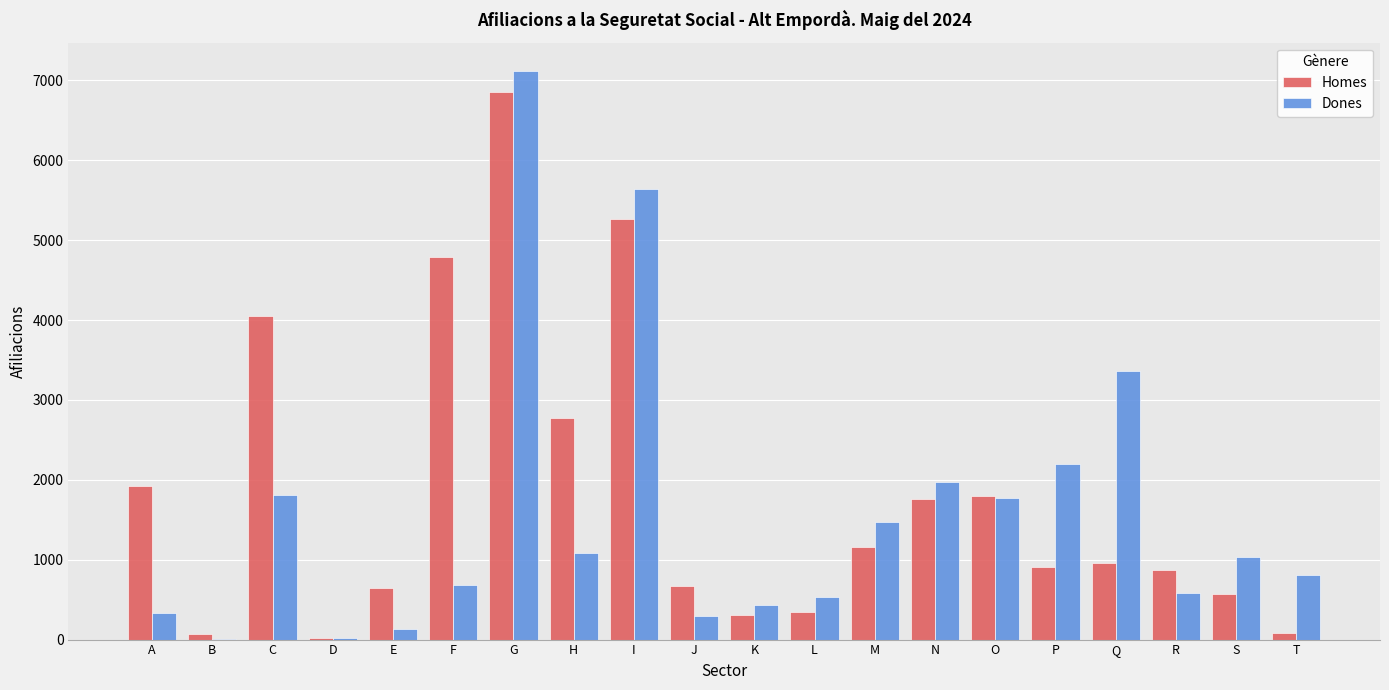

At which label does Dones first exceed 1035?

C